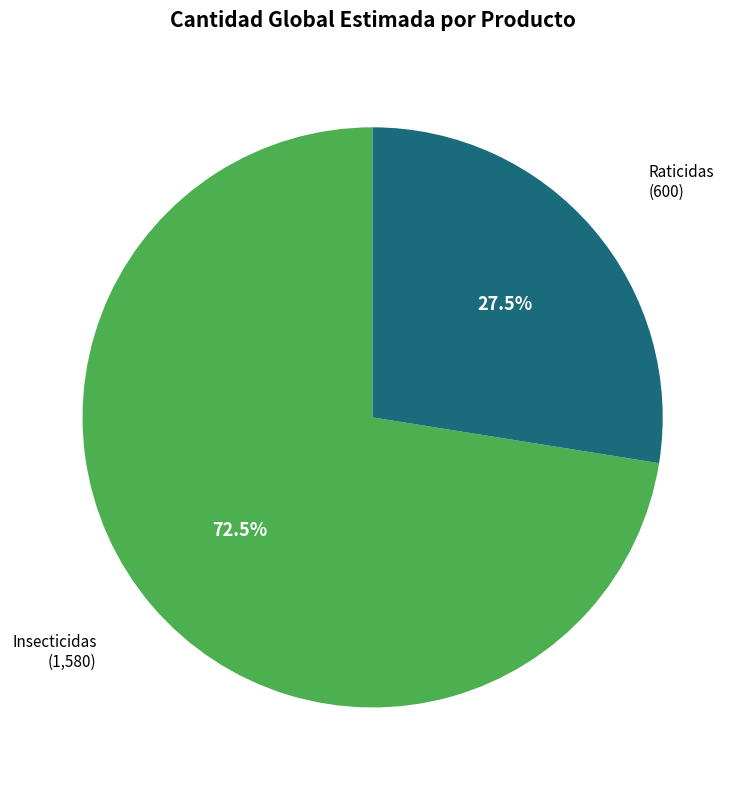

Is there any slice that represents more than half of the pie?

Yes